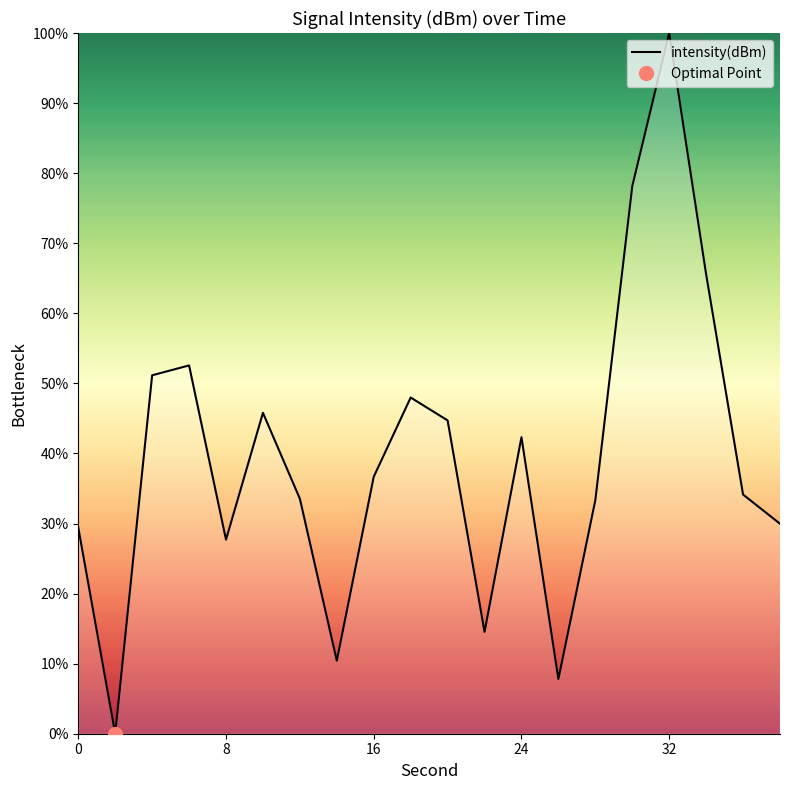

How many points are lower than both their immediate neighbors (excluding endpoints)?

5